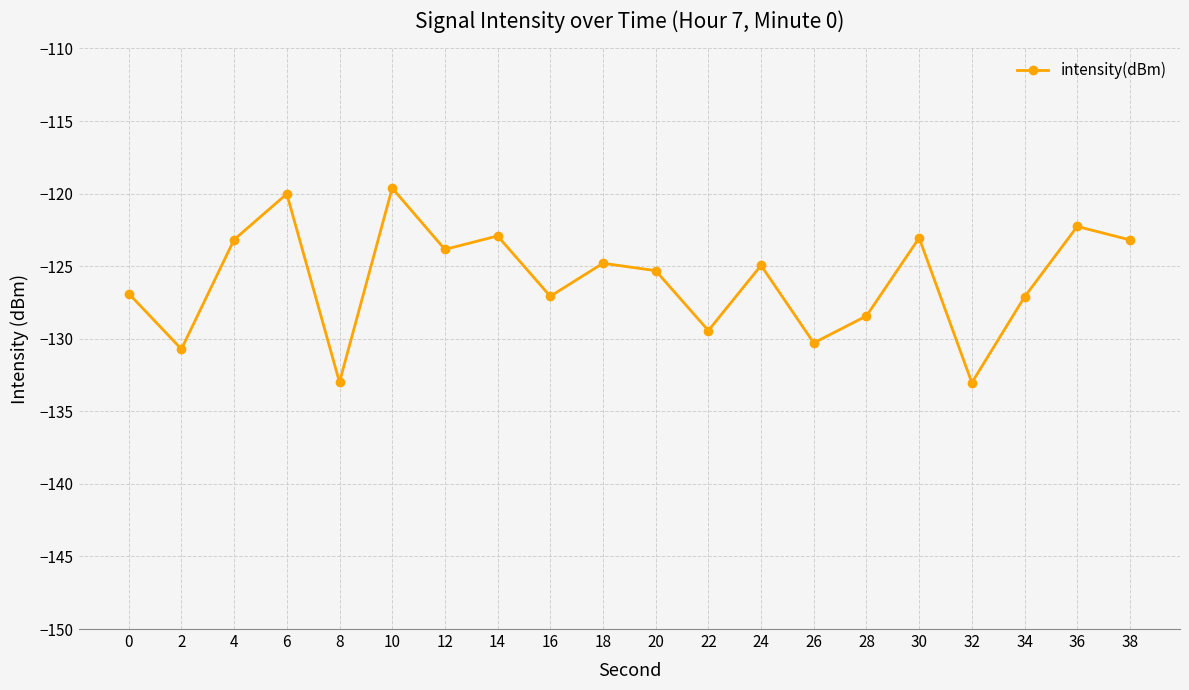

Between 32 and 12, which is larger?

12